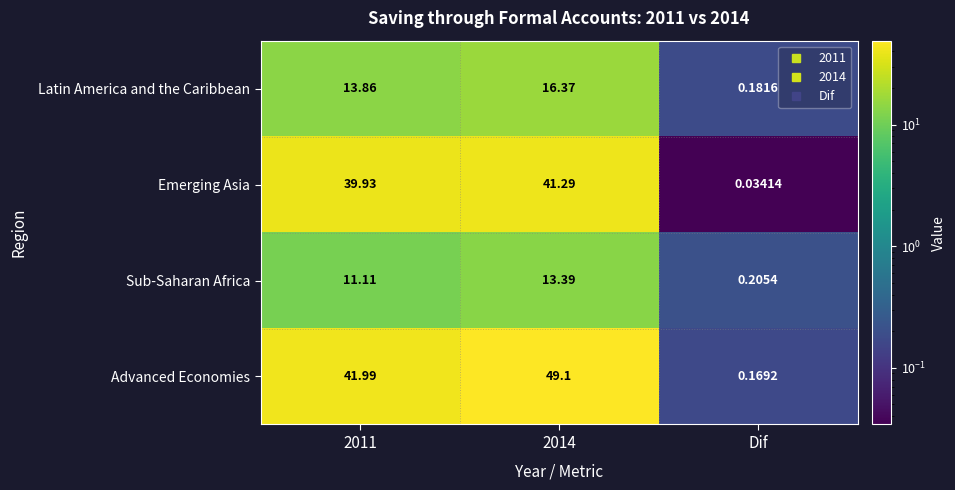

Which category has the lowest value across all series?

Dif